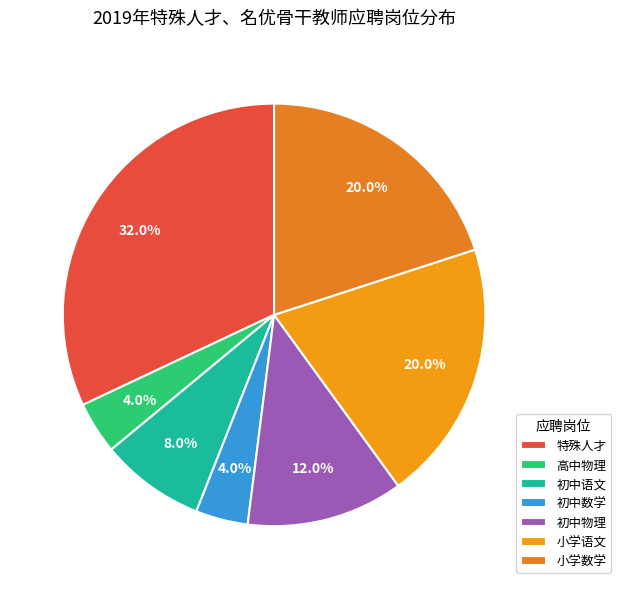

To the nearest percent, what portion does 特殊人才 represent?

32%